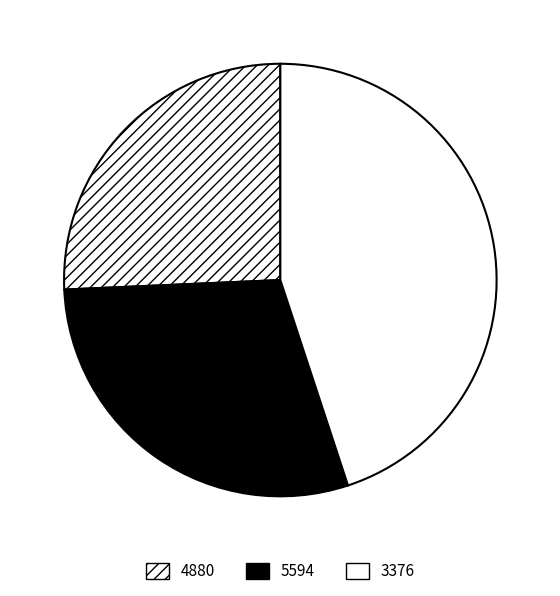

The 4880 slice represents 15% of the pie. True or false?

False